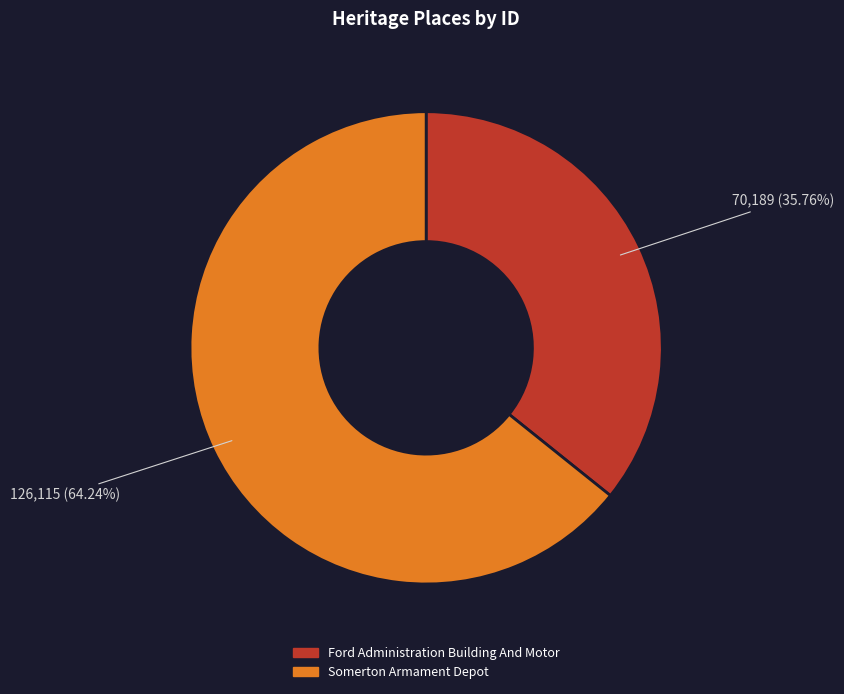

To the nearest percent, what is the average slice percentage?

50%